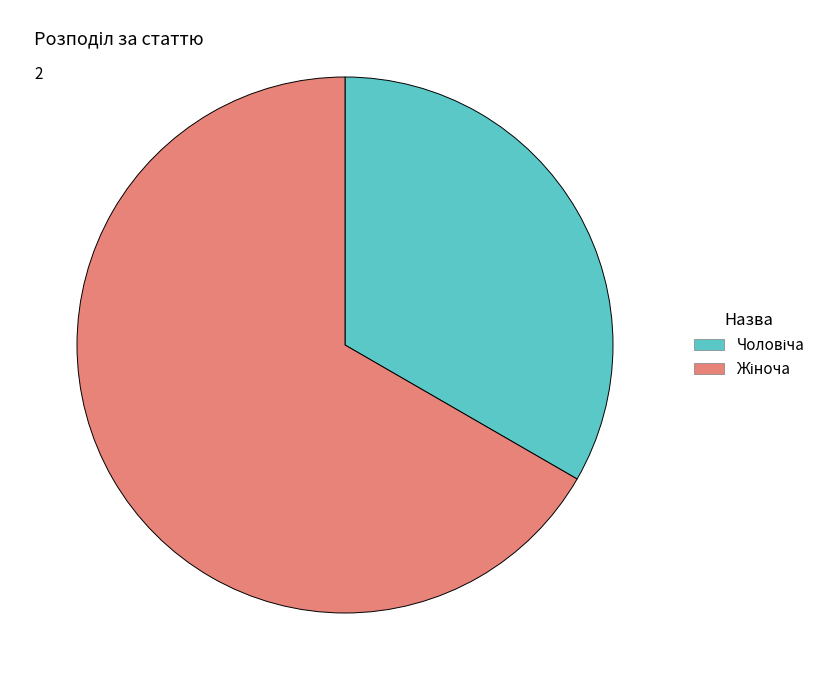

Is there a majority slice in this chart?

Yes